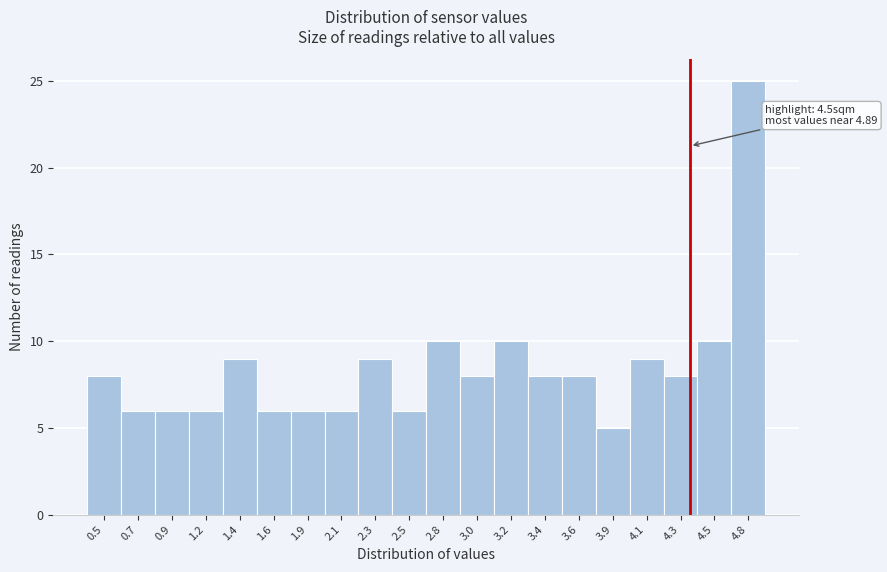

Reading left to right, what are all the values shown in this chart?

0.5=8	0.7=6	0.9=6	1.2=6	1.4=9	1.6=6	1.9=6	2.1=6	2.3=9	2.5=6	2.8=10	3.0=8	3.2=10	3.4=8	3.6=8	3.9=5	4.1=9	4.3=8	4.5=10	4.8=25